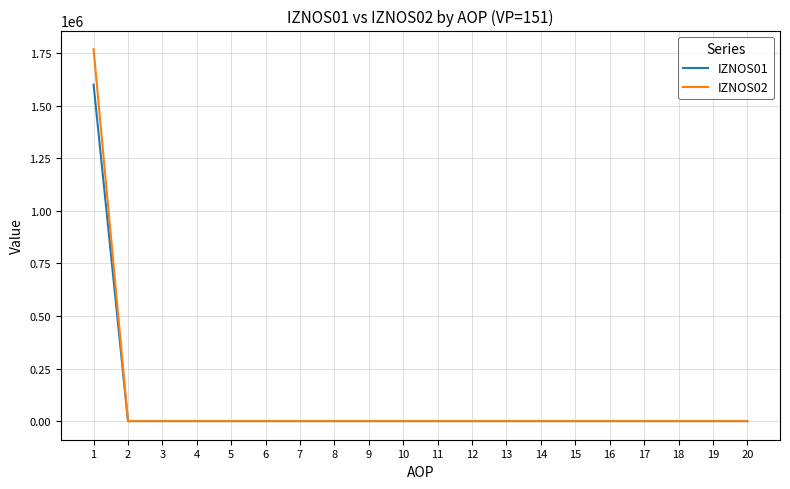

What is the maximum value shown in the chart?

1768953.3